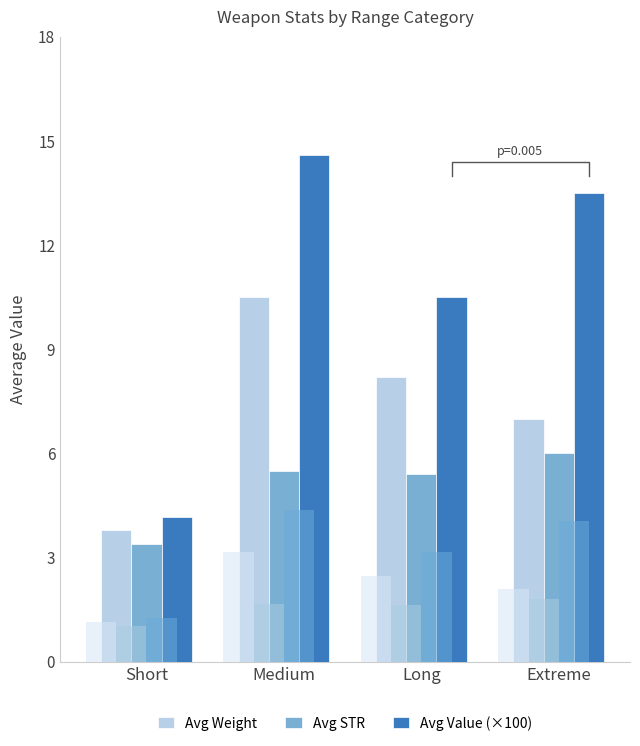

How many data points in Avg STR are less than 5?

1